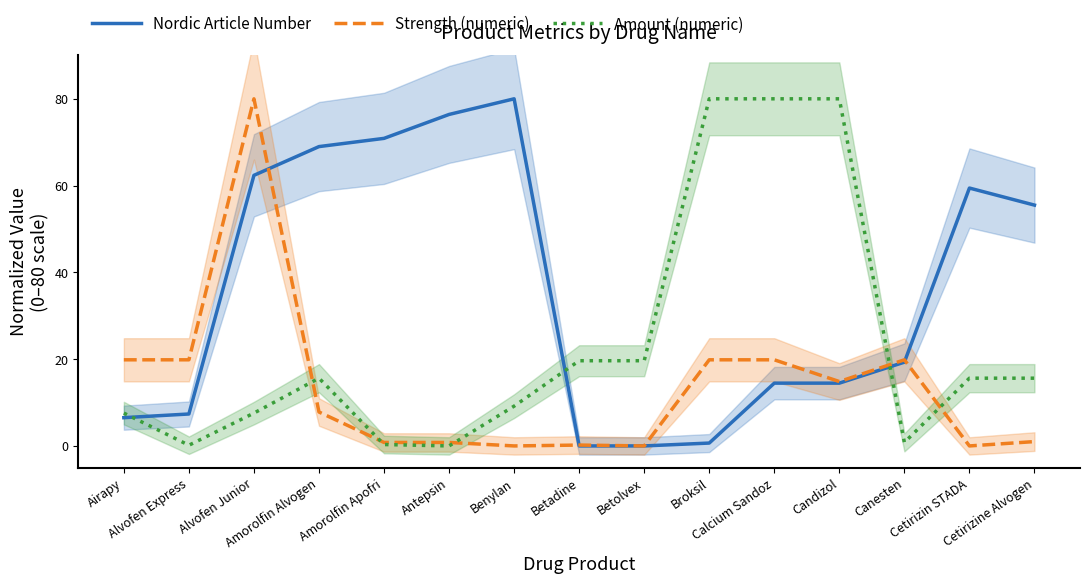

Where is Nordic Article Number nearest to the value 39?

Cetirizine Alvogen